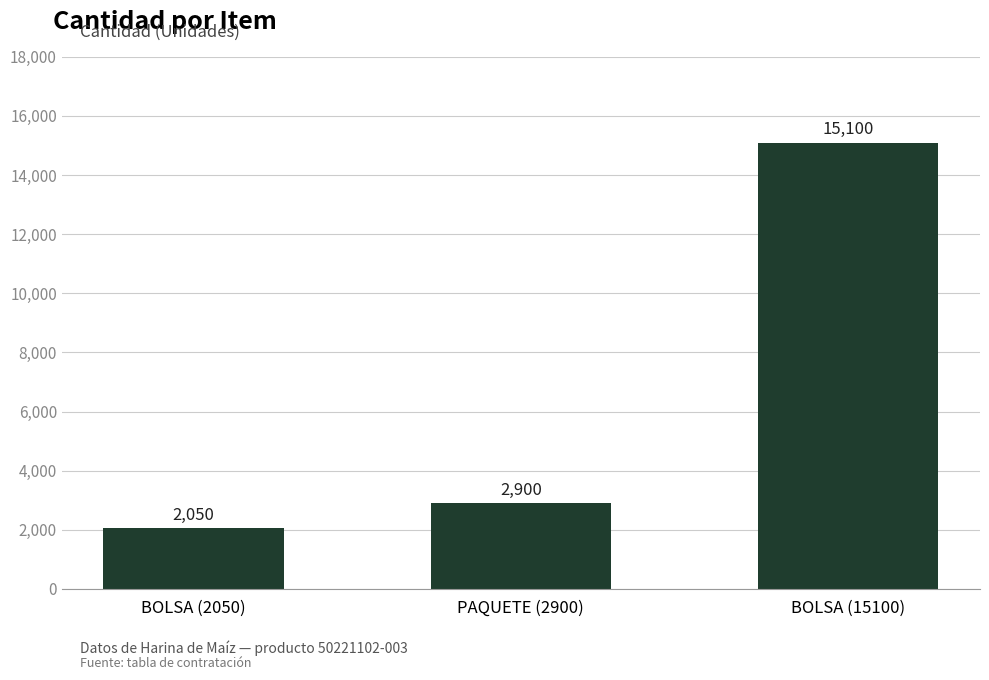

Rank the categories by value from highest to lowest.

BOLSA (15100), PAQUETE (2900), BOLSA (2050)